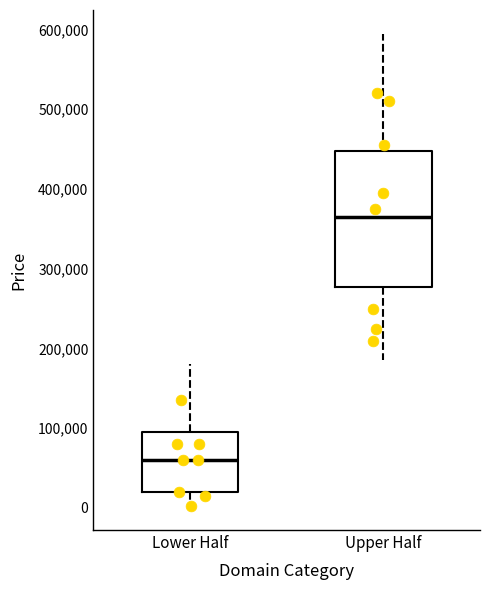

Which box has the lowest median line?

Lower Half